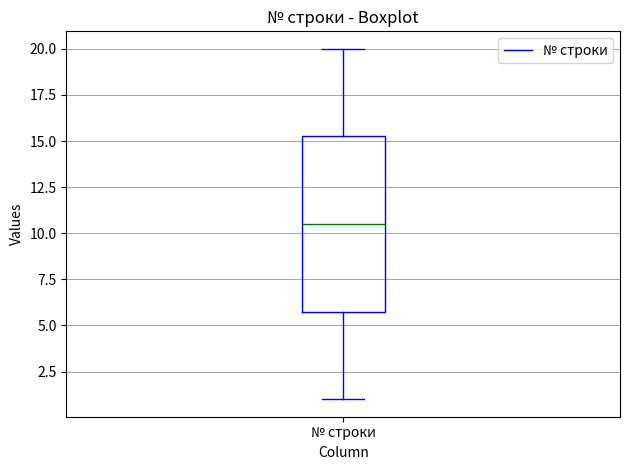

Read this box plot against the y-axis: the position of the median line, the range covered by the box, and the ends of both whiskers. The values are not printed on the chart, so give them approximately, as read against the axis.

median 10.5, box 6.0 to 15.5, whiskers 1.0 to 20.0